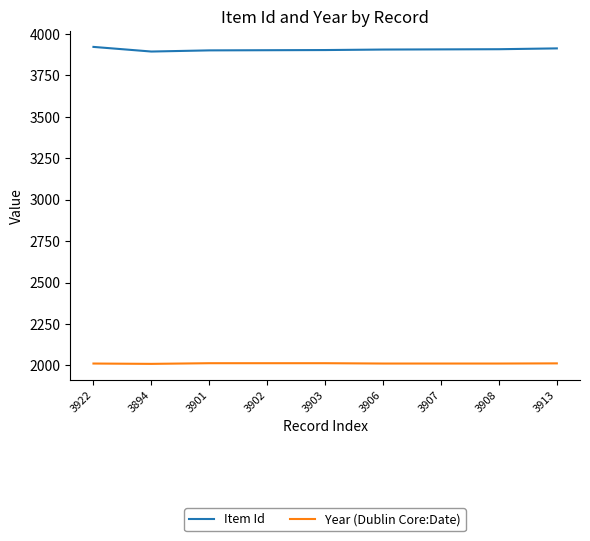

Which series has the widest spread of values?

Item Id